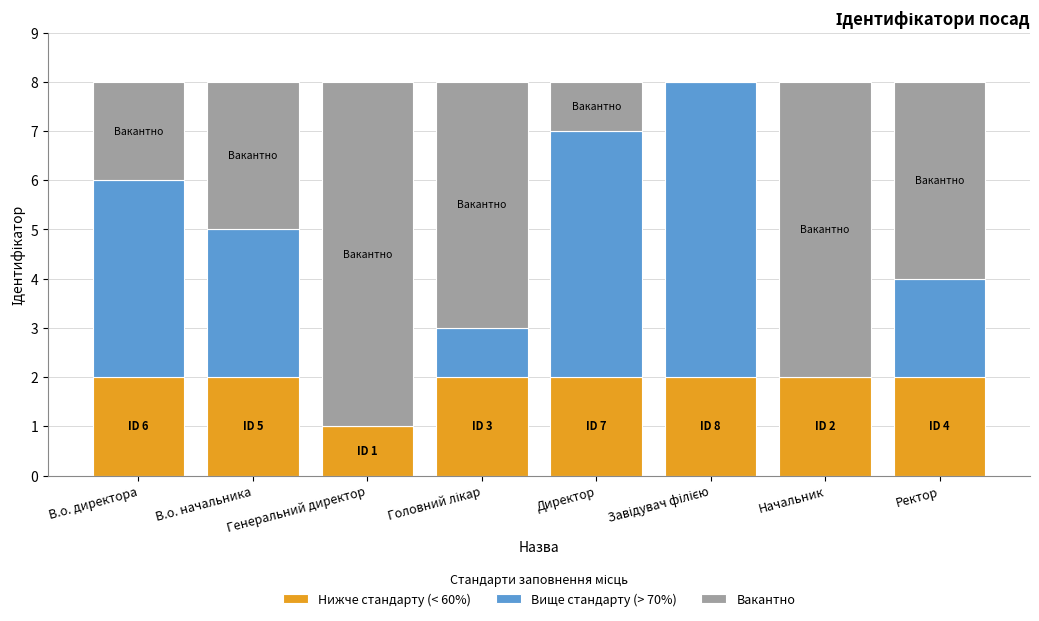

Are the bars grouped side by side (vs. stacked)?

No